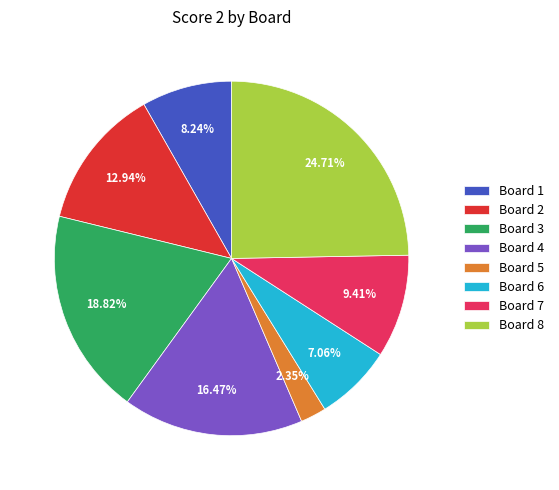

How many slices are in this pie chart?

8